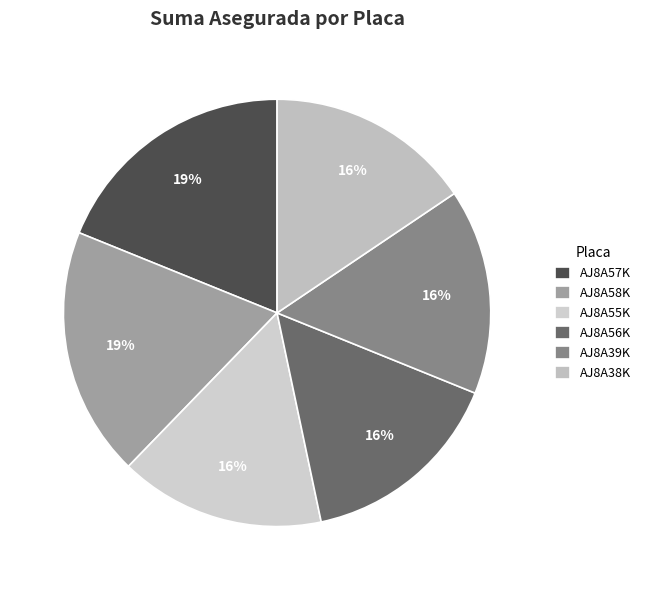

What percentage is the AJ8A39K slice, to the nearest percent?

16%